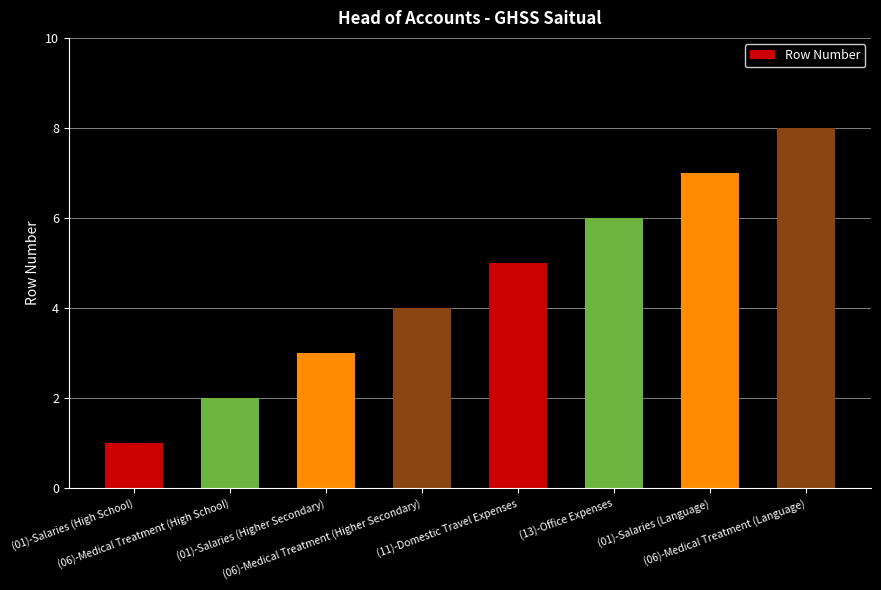

How many data points are less than 5?

4